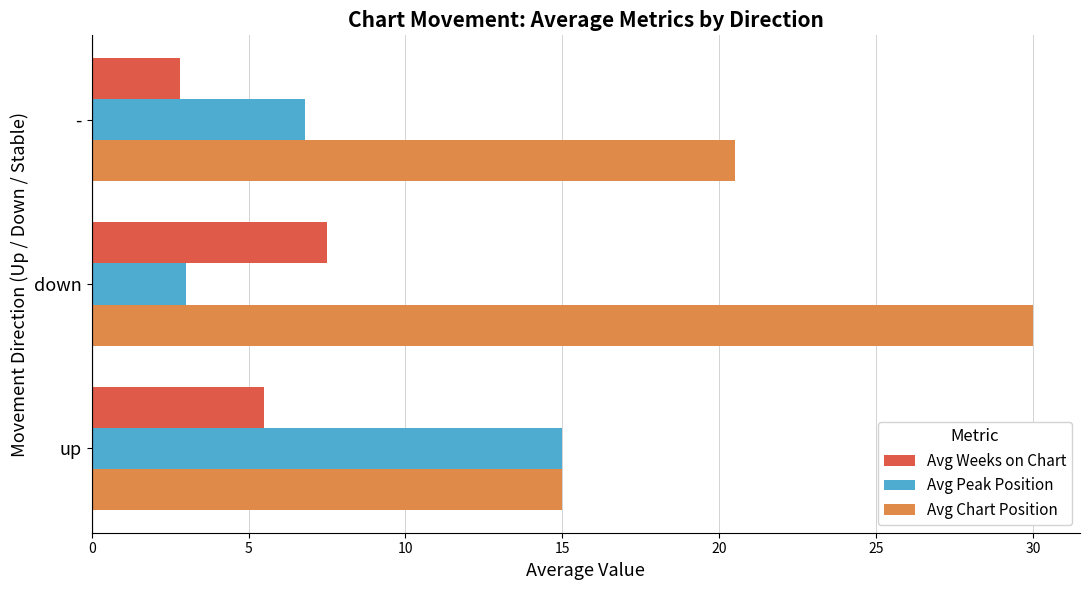

Which series has the largest total across all categories?

Avg Chart Position